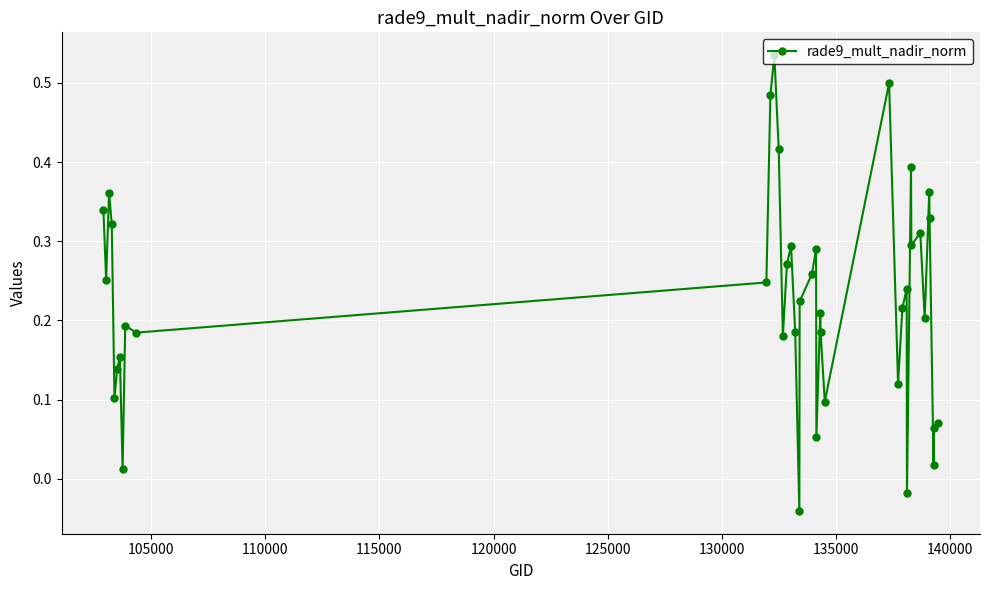

What is the sum of all values?

9.0